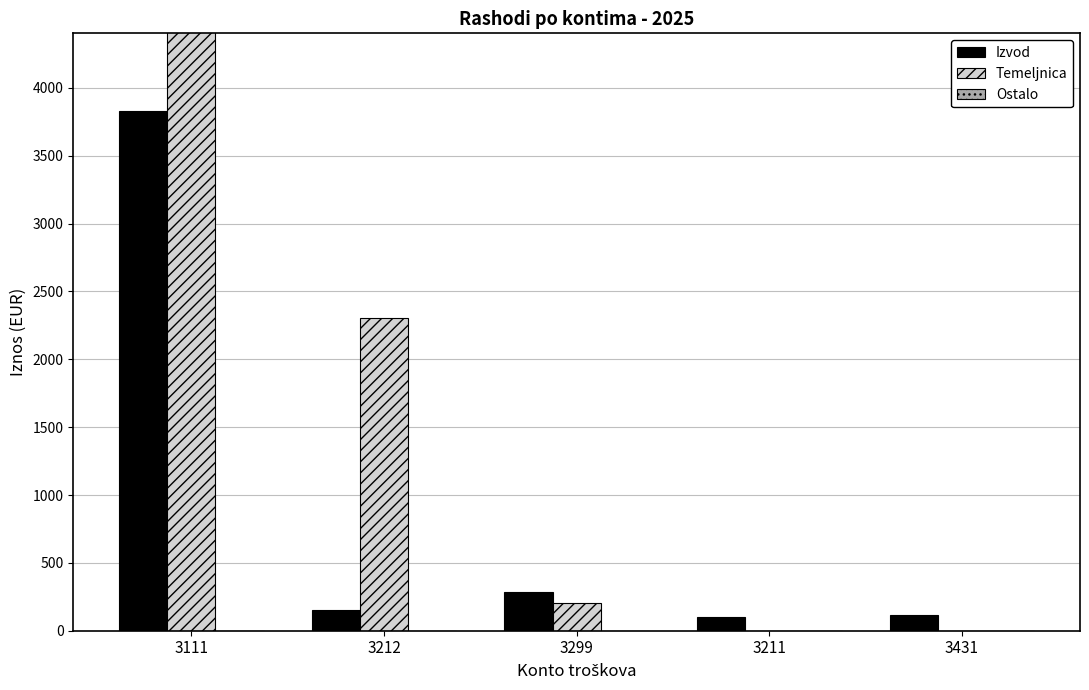

Between 3211 and 3299, which is larger?

3299